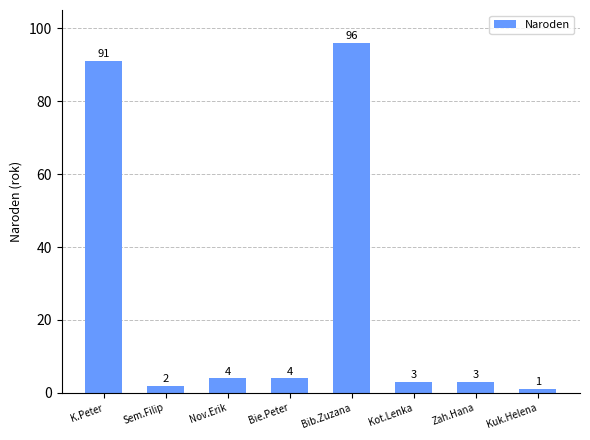

What is the label of the 1st bar from the right?

Kuk.Helena